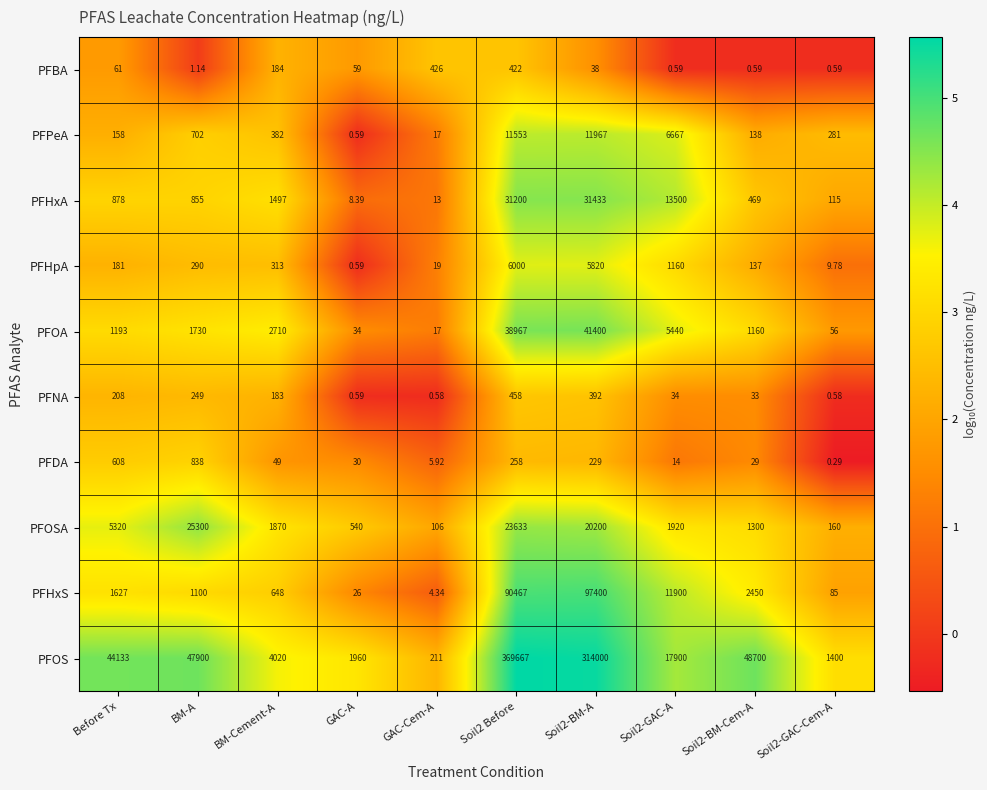

Which series has the widest spread of values?

PFOS